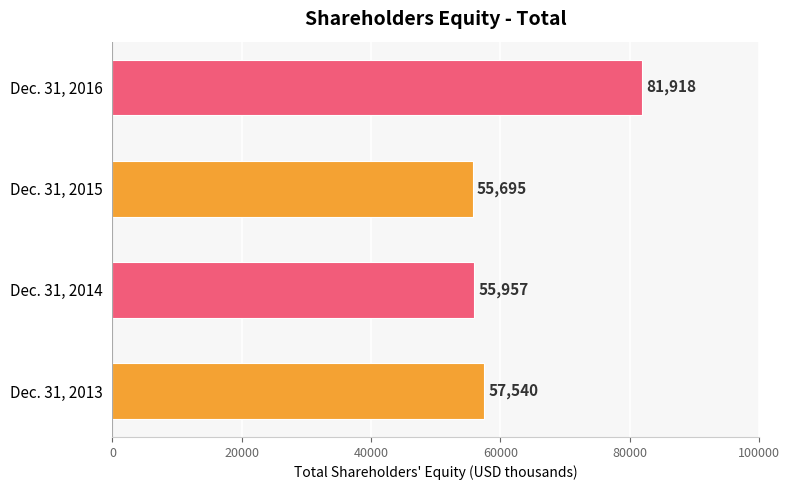

How many categories are shown in the chart?

4